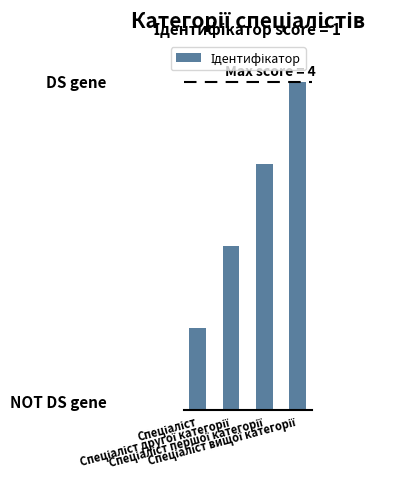

Rank the categories by value from lowest to highest.

Спеціаліст, Спеціаліст другої категорії, Спеціаліст першої категорії, Спеціаліст вищої категорії